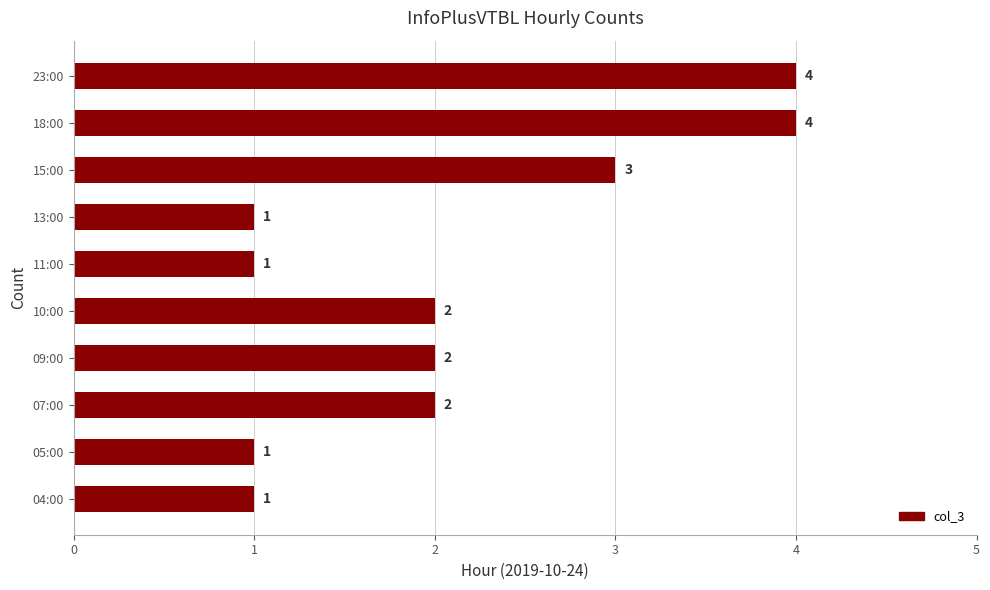

What is the ratio of the value at 09:00 to the value at 23:00?

0.5